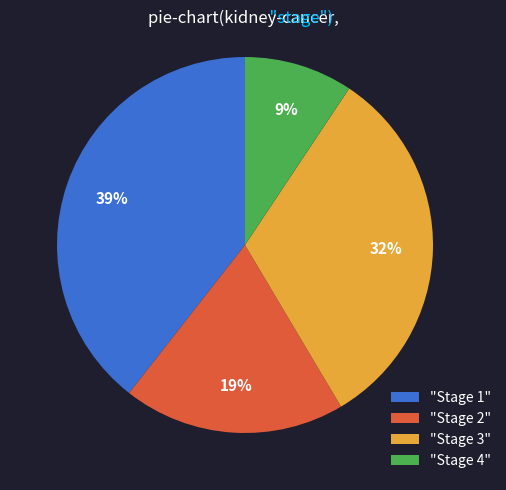

To the nearest percent, what is the difference between the largest and smallest slice percentages?

30%